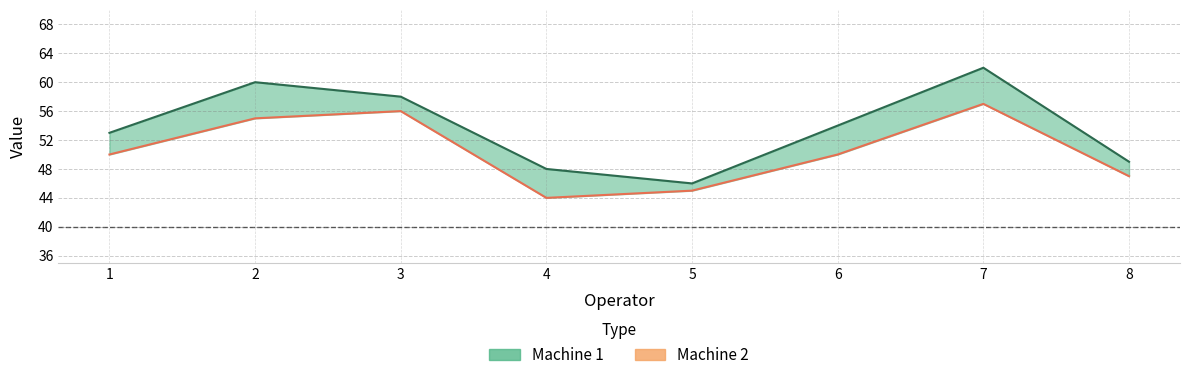

List the series in order of their overall mean, highest first.

Machine 1, Machine 2